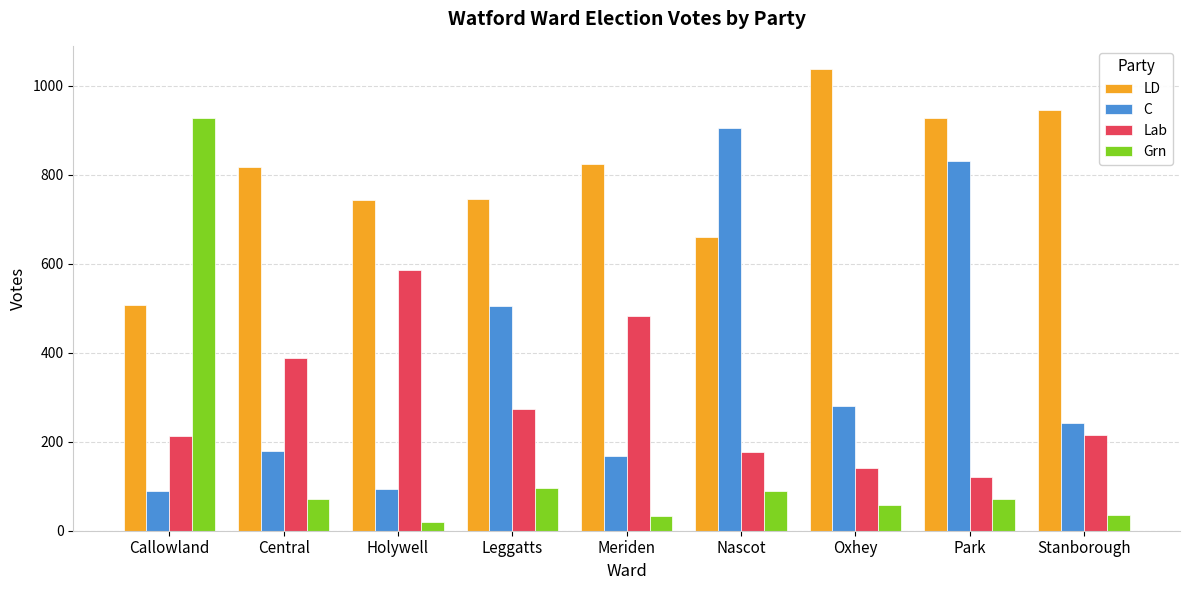

Count the number of data series in this chart.

4